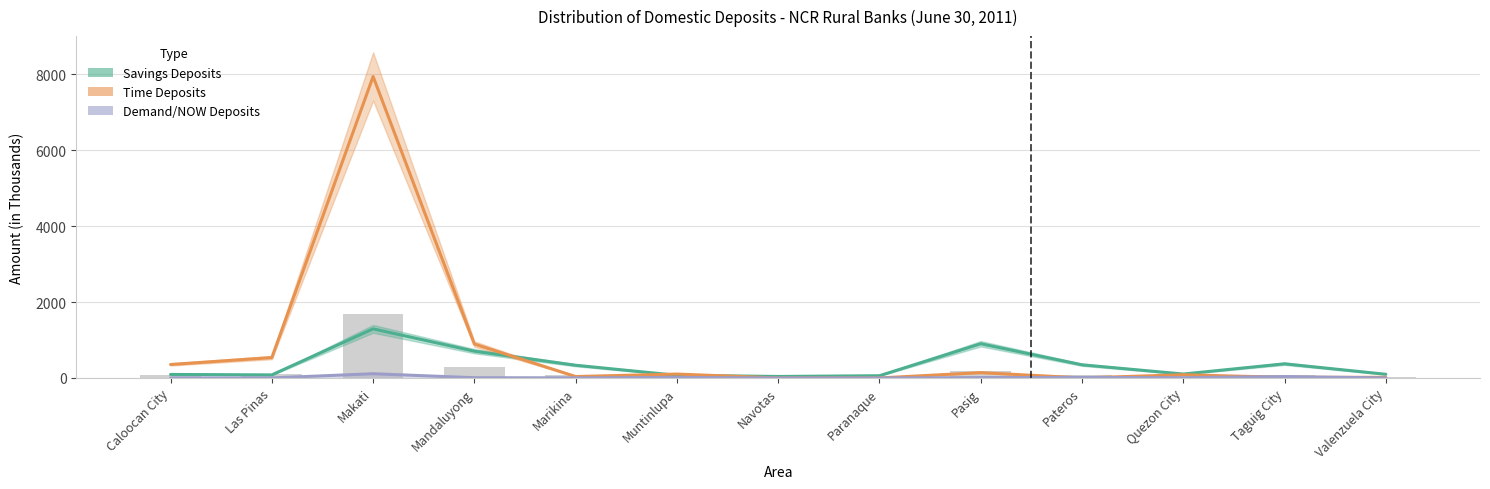

How many bars are there in total?

39